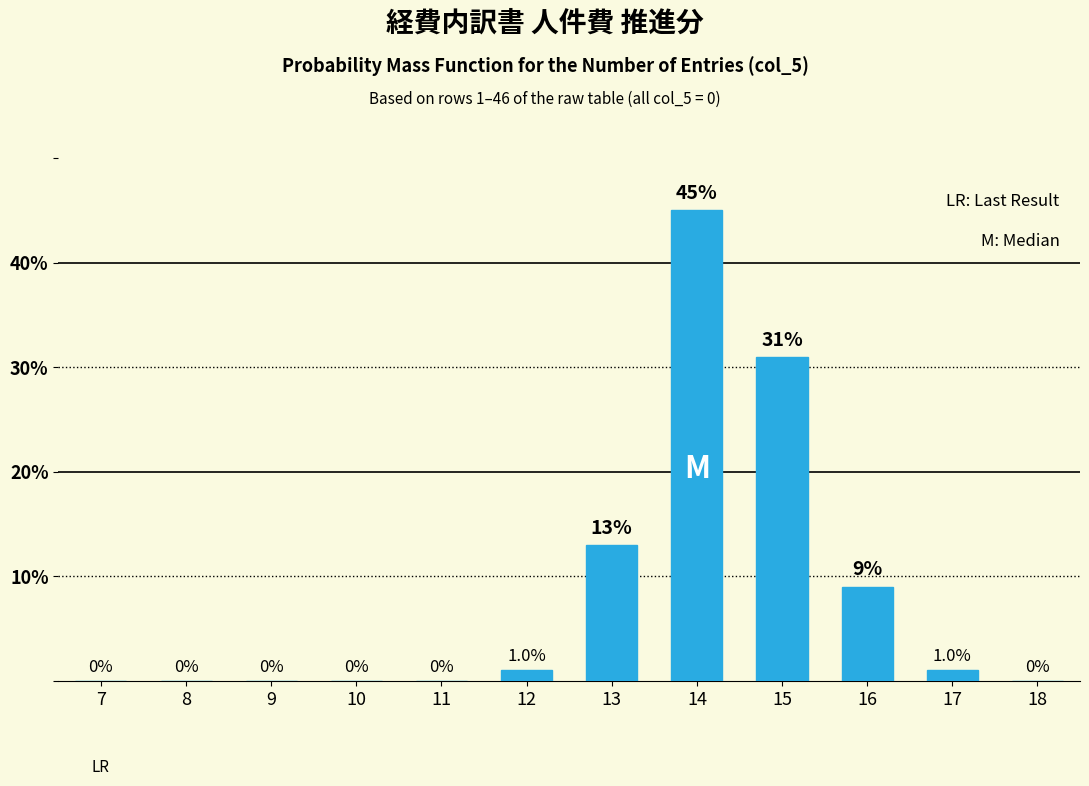

Reading left to right, what are all the values shown in this chart?

7=0	8=0	9=0	10=0	11=0	12=1	13=13	14=45	15=31	16=9	17=1	18=0